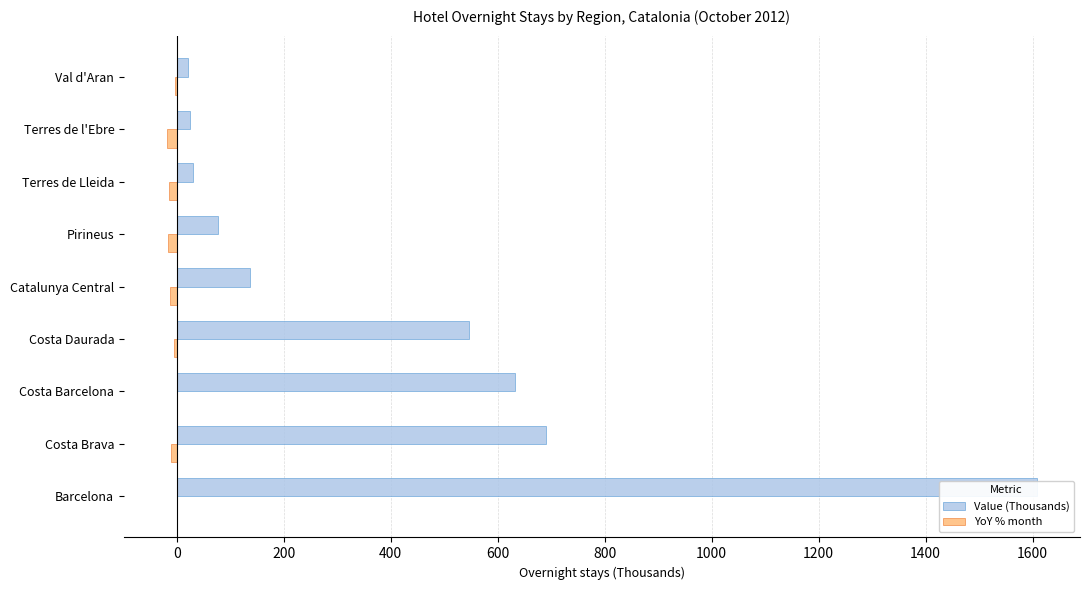

What is the average value of the Value (Thousands) series?

418.6